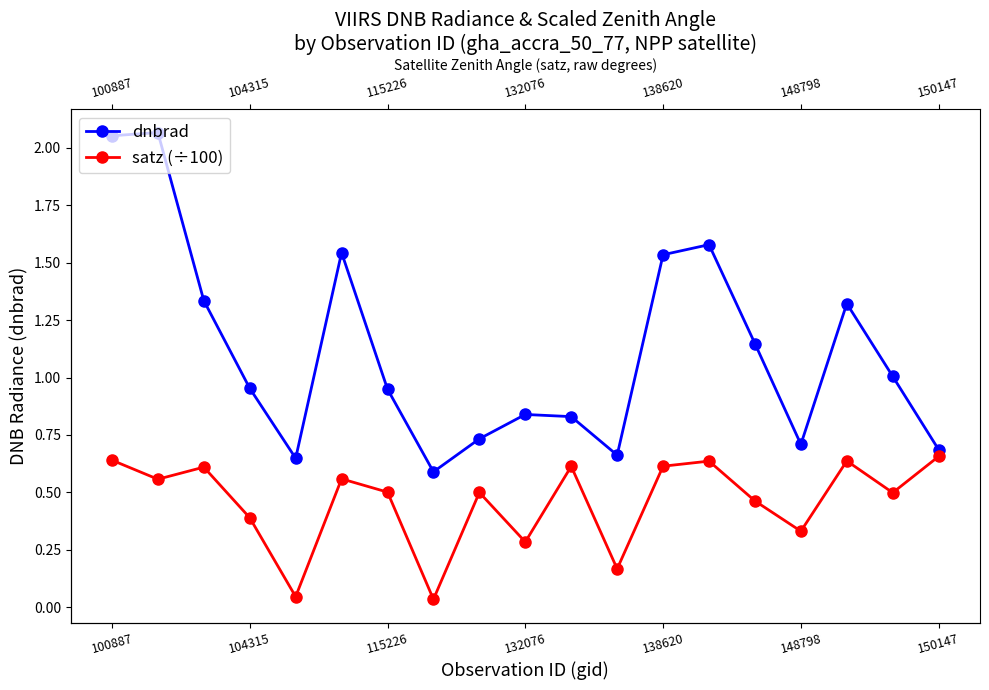

Where is dnbrad nearest to the value 1?

17